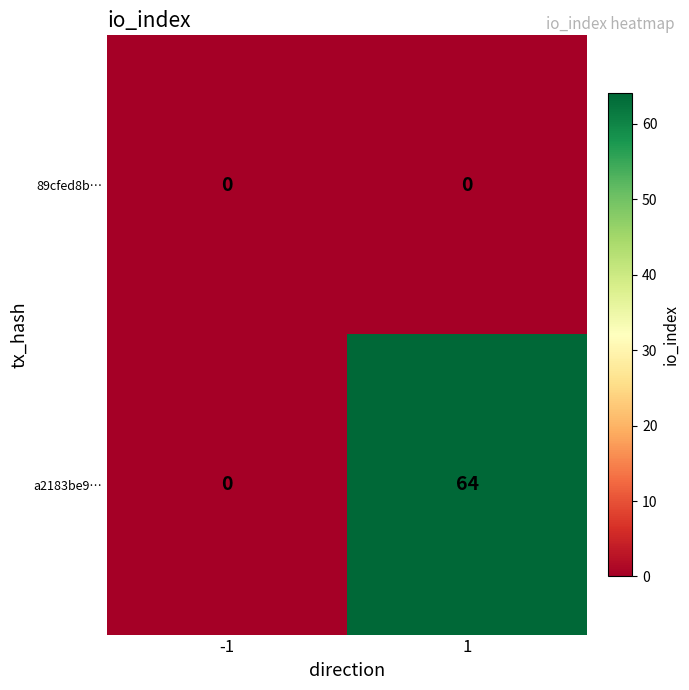

Reading left to right, what are all the values shown in this chart?

89cfed8b…: -1=0	1=0
a2183be9…: -1=0	1=64